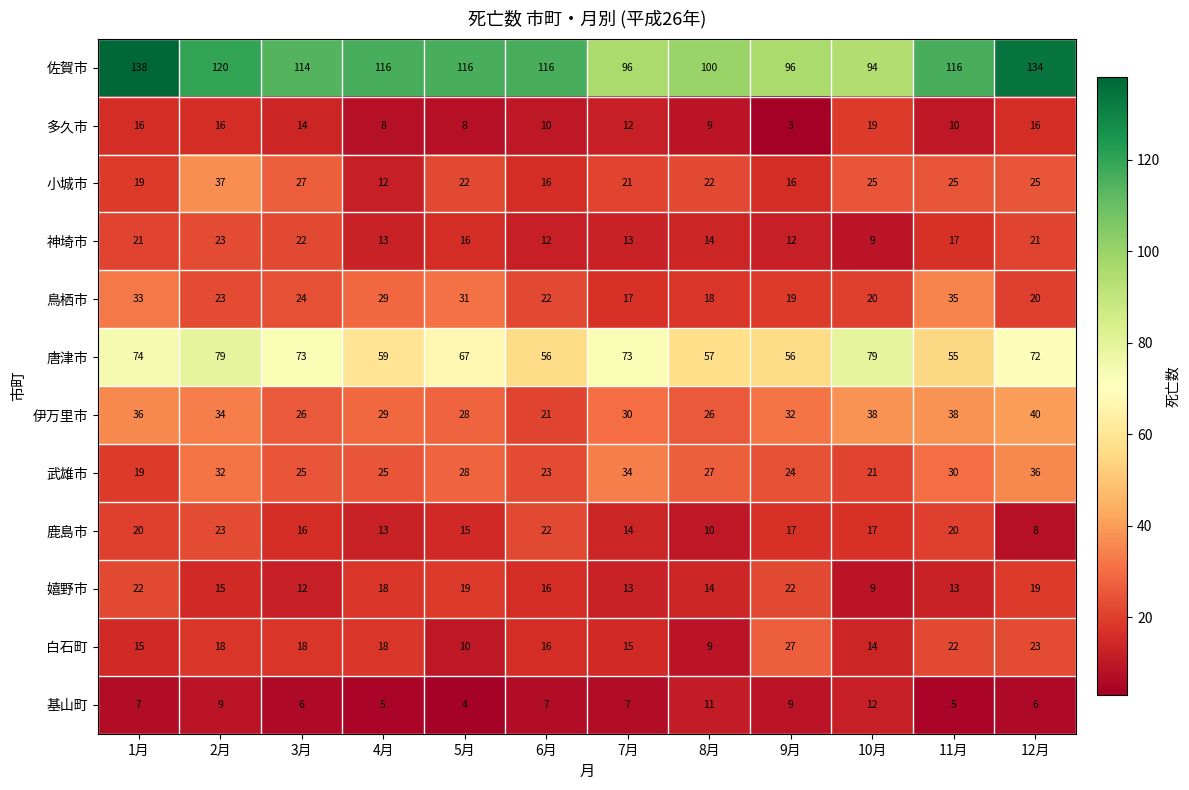

Is the value of 唐津市 at 1月 greater than the value of 武雄市 at 9月?

Yes